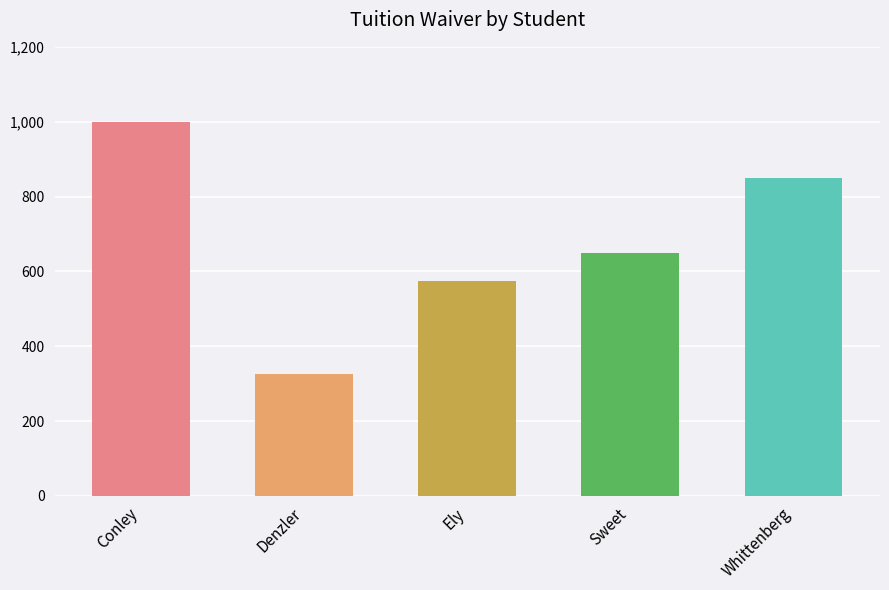

Count the number of categories in the chart.

5